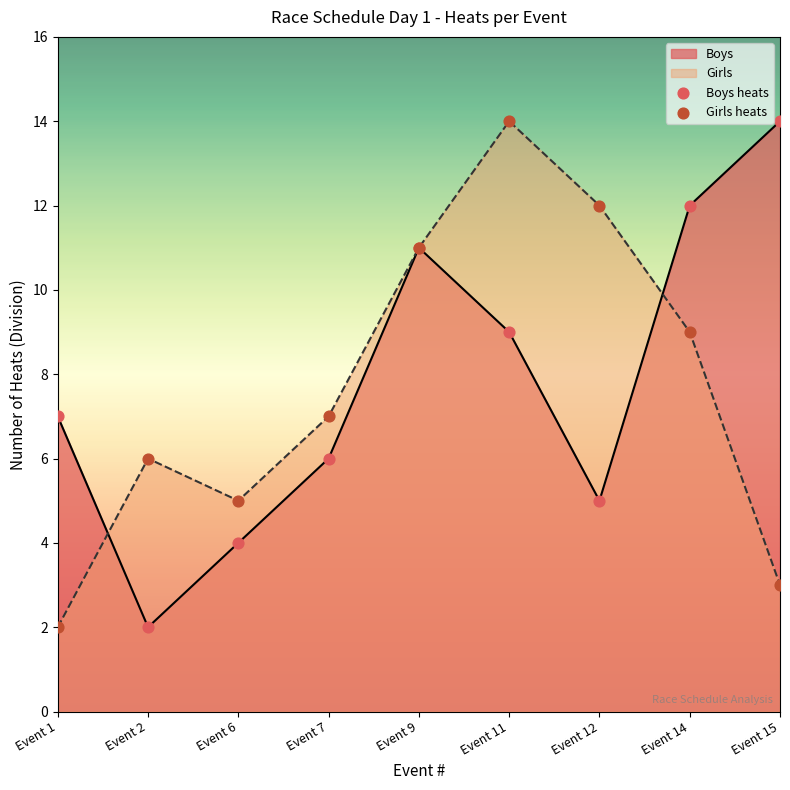

Which series has the largest total across all categories?

Boys heats